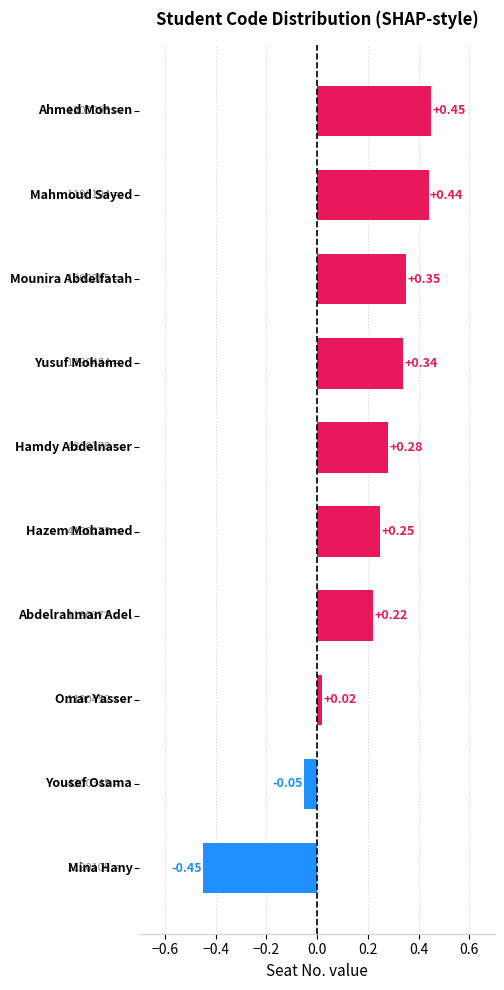

What is the sum of all values?

1.9